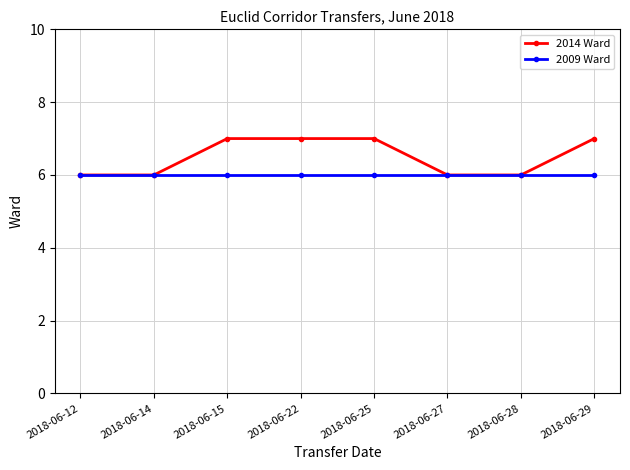

True or false: 2014 Ward has a value of 9 at 2018-06-25.

False